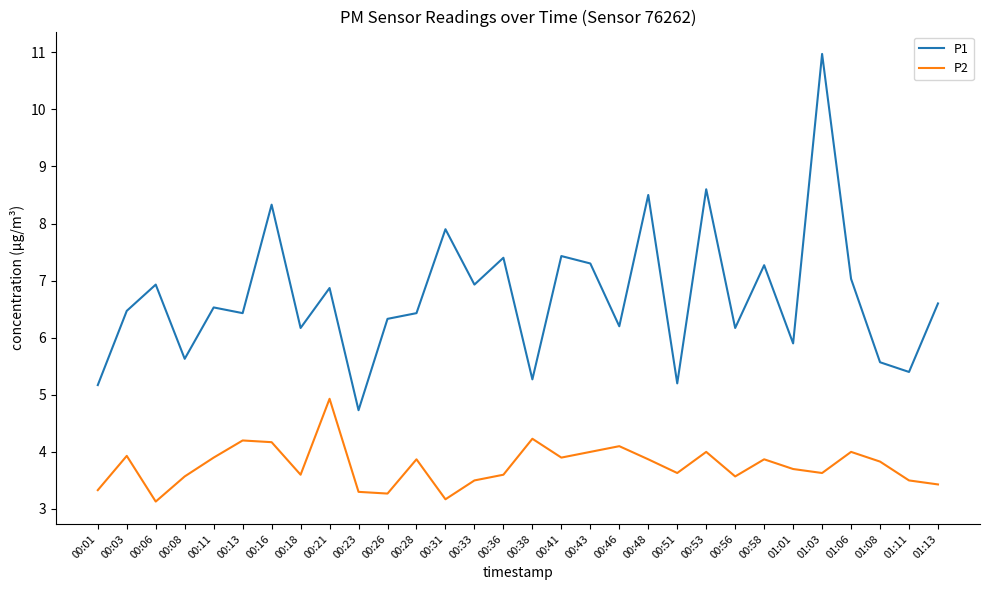

Reading left to right, list all the values displayed in this chart.

P1: 5.2	6.5	6.9	5.6	6.5	6.4	8.3	6.2	6.9	4.7	6.3	6.4	7.9	6.9	7.4	5.3	7.4	7.3	6.2	8.5	5.2	8.6	6.2	7.3	5.9	11.0	7.0	5.6	5.4	6.6
P2: 3.3	3.9	3.1	3.6	3.9	4.2	4.2	3.6	4.9	3.3	3.3	3.9	3.2	3.5	3.6	4.2	3.9	4.0	4.1	3.9	3.6	4.0	3.6	3.9	3.7	3.6	4.0	3.8	3.5	3.4